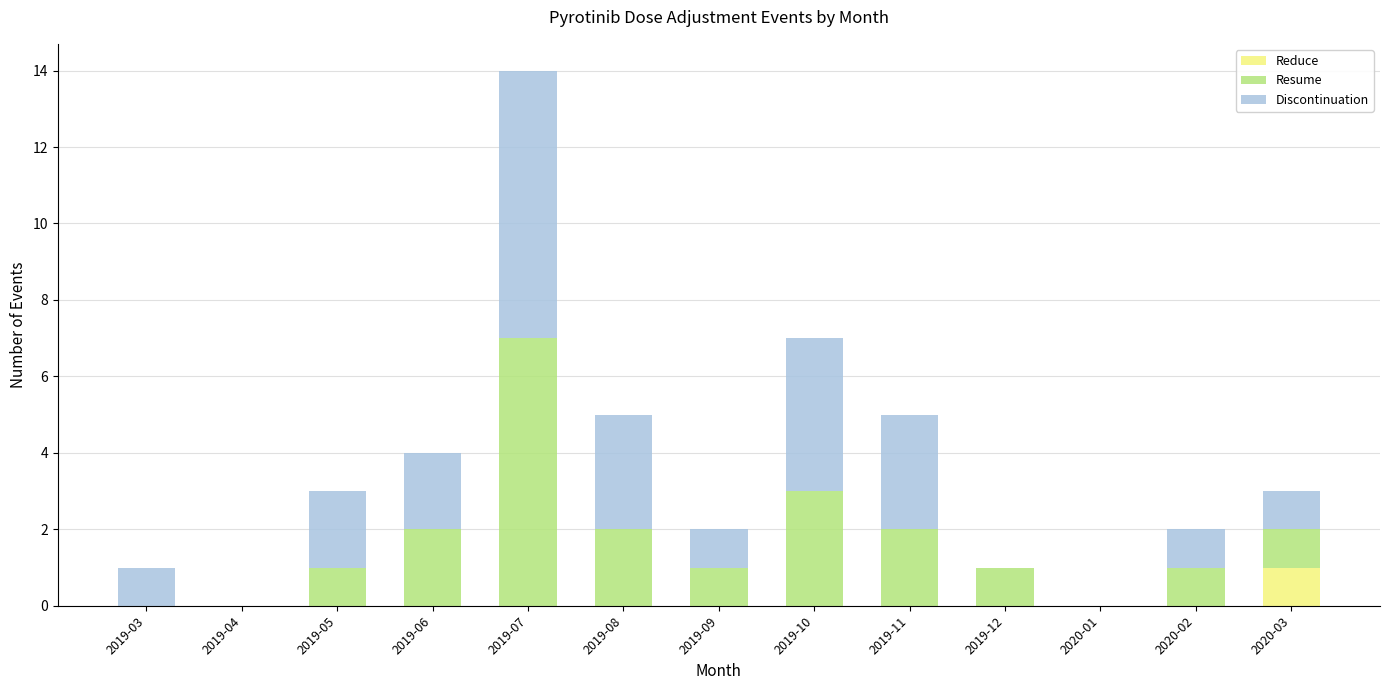

The Reduce series shows -1 at 2019-05. True or false?

False